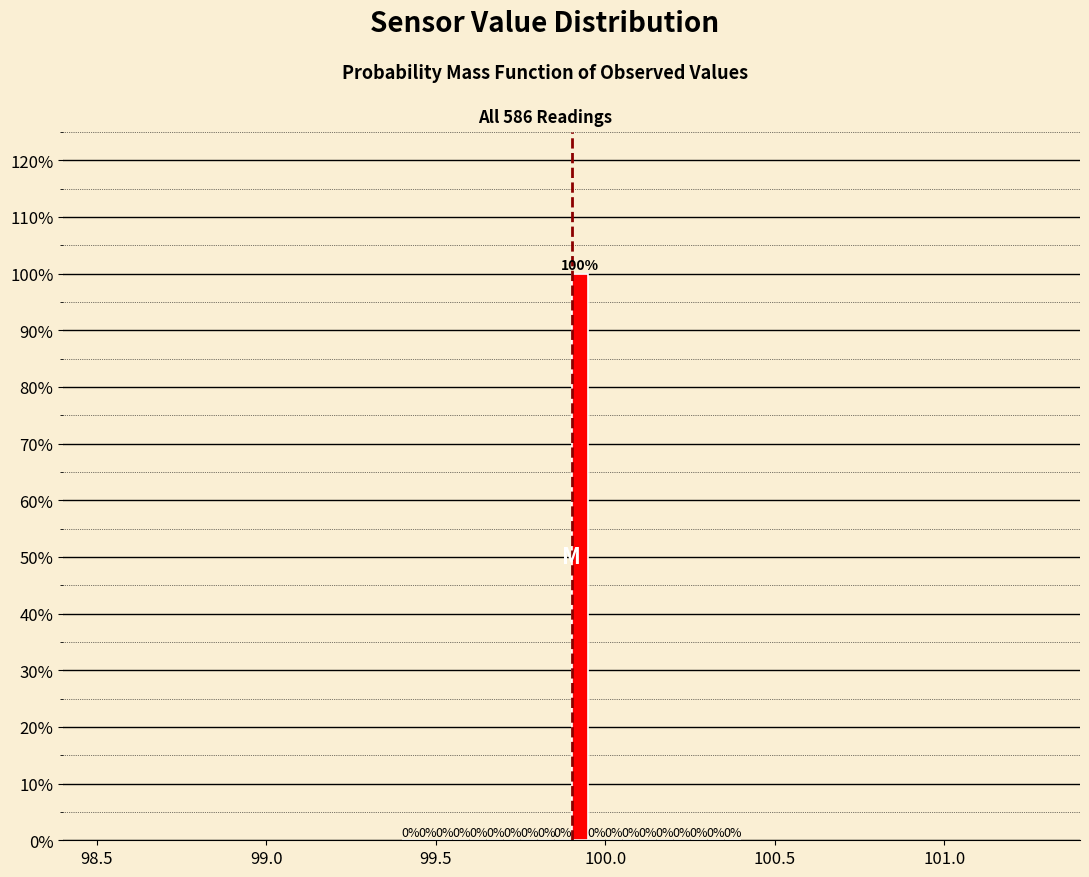

Around what value on the x-axis is the tallest bar? Give the approximate position of its centre, as read against the axis.

99.95